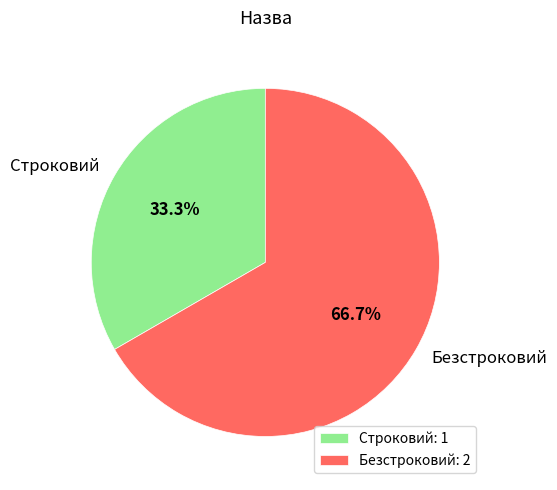

How many slices are in this pie chart?

2